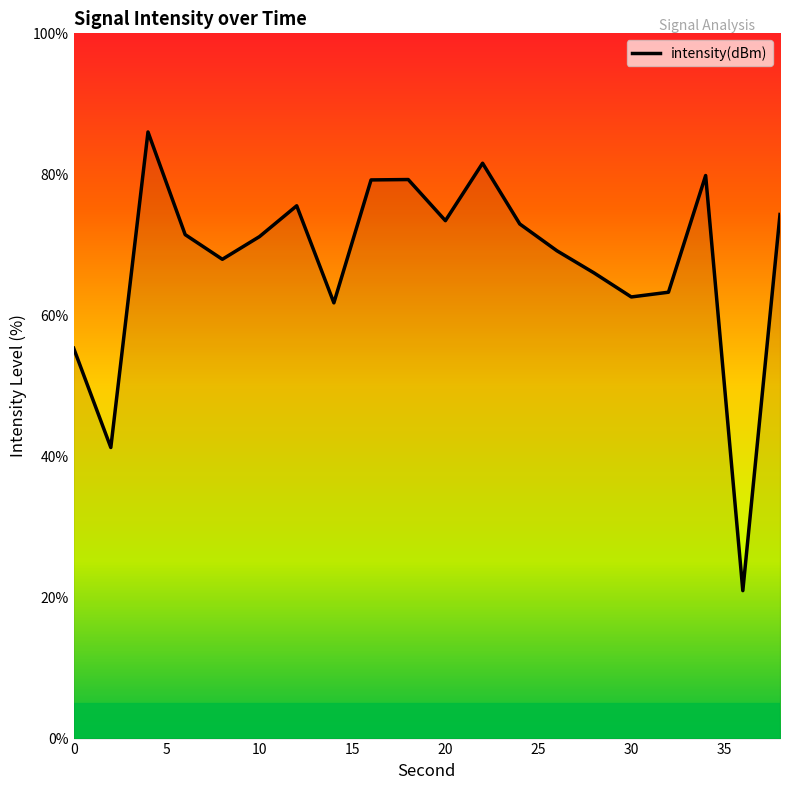

What is the greatest value displayed?

86.0